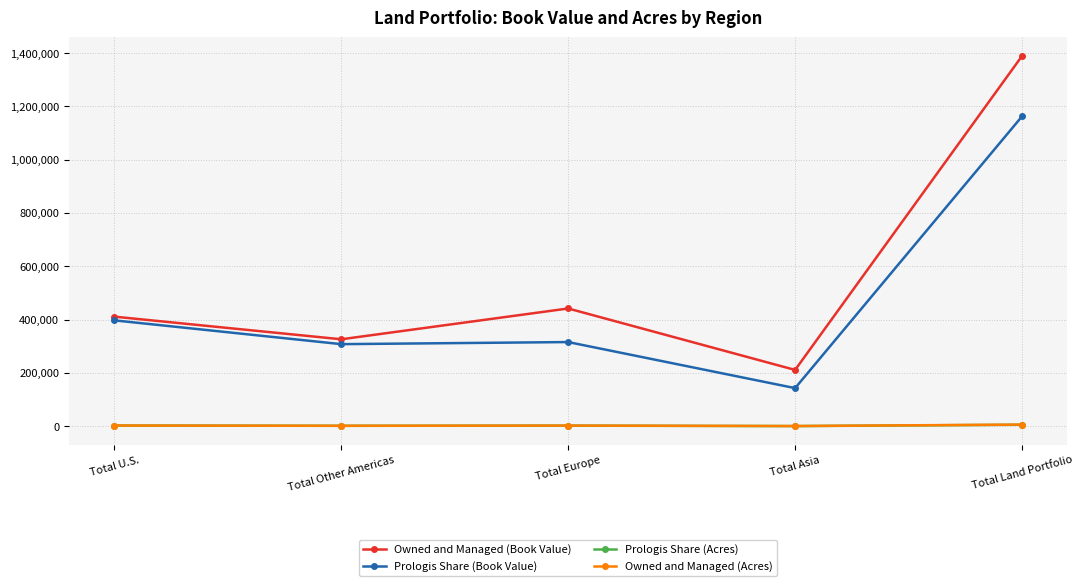

In Prologis Share (Book Value), how many points are higher than both neighbors (excluding endpoints)?

1